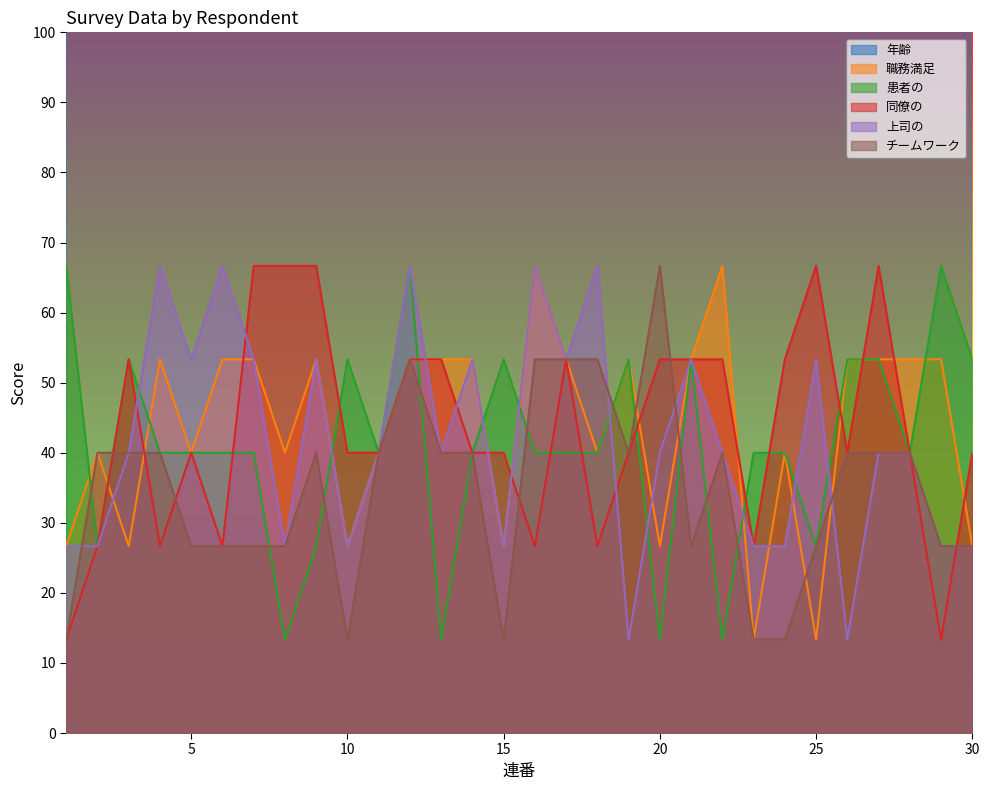

Rank the series at 2 from highest to lowest value.

年齢, 職務満足, チームワーク, 患者の, 同僚の, 上司の